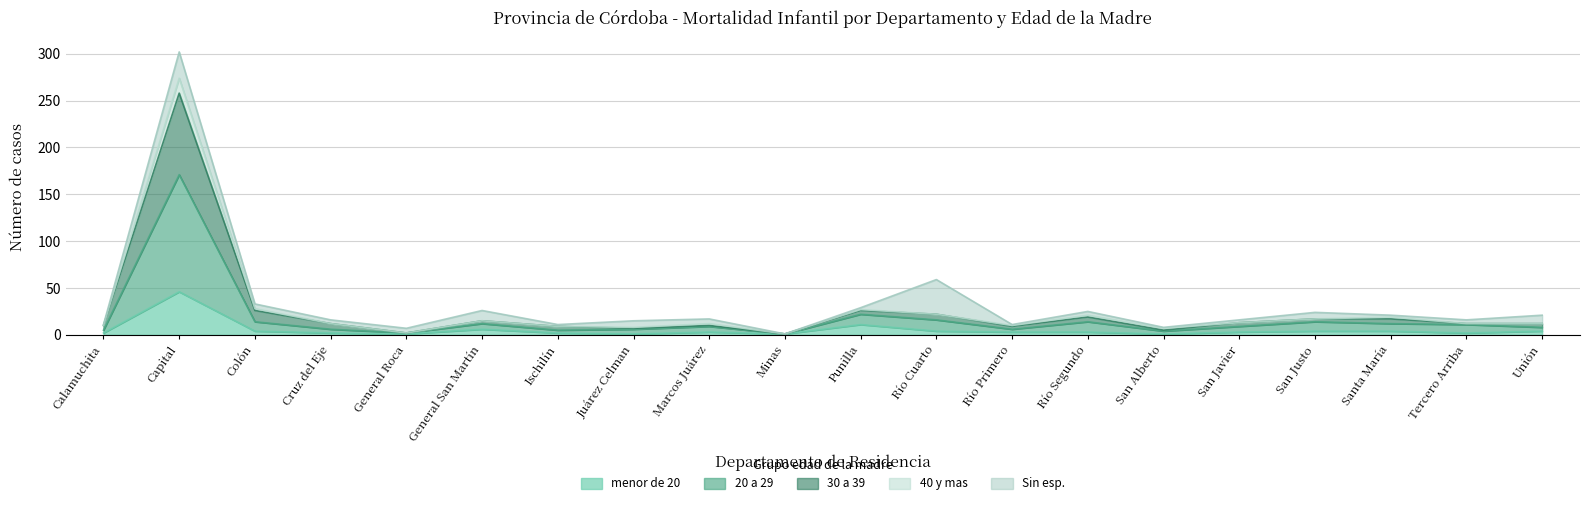

What is the spread (max minus min) of values at San Alberto?

4